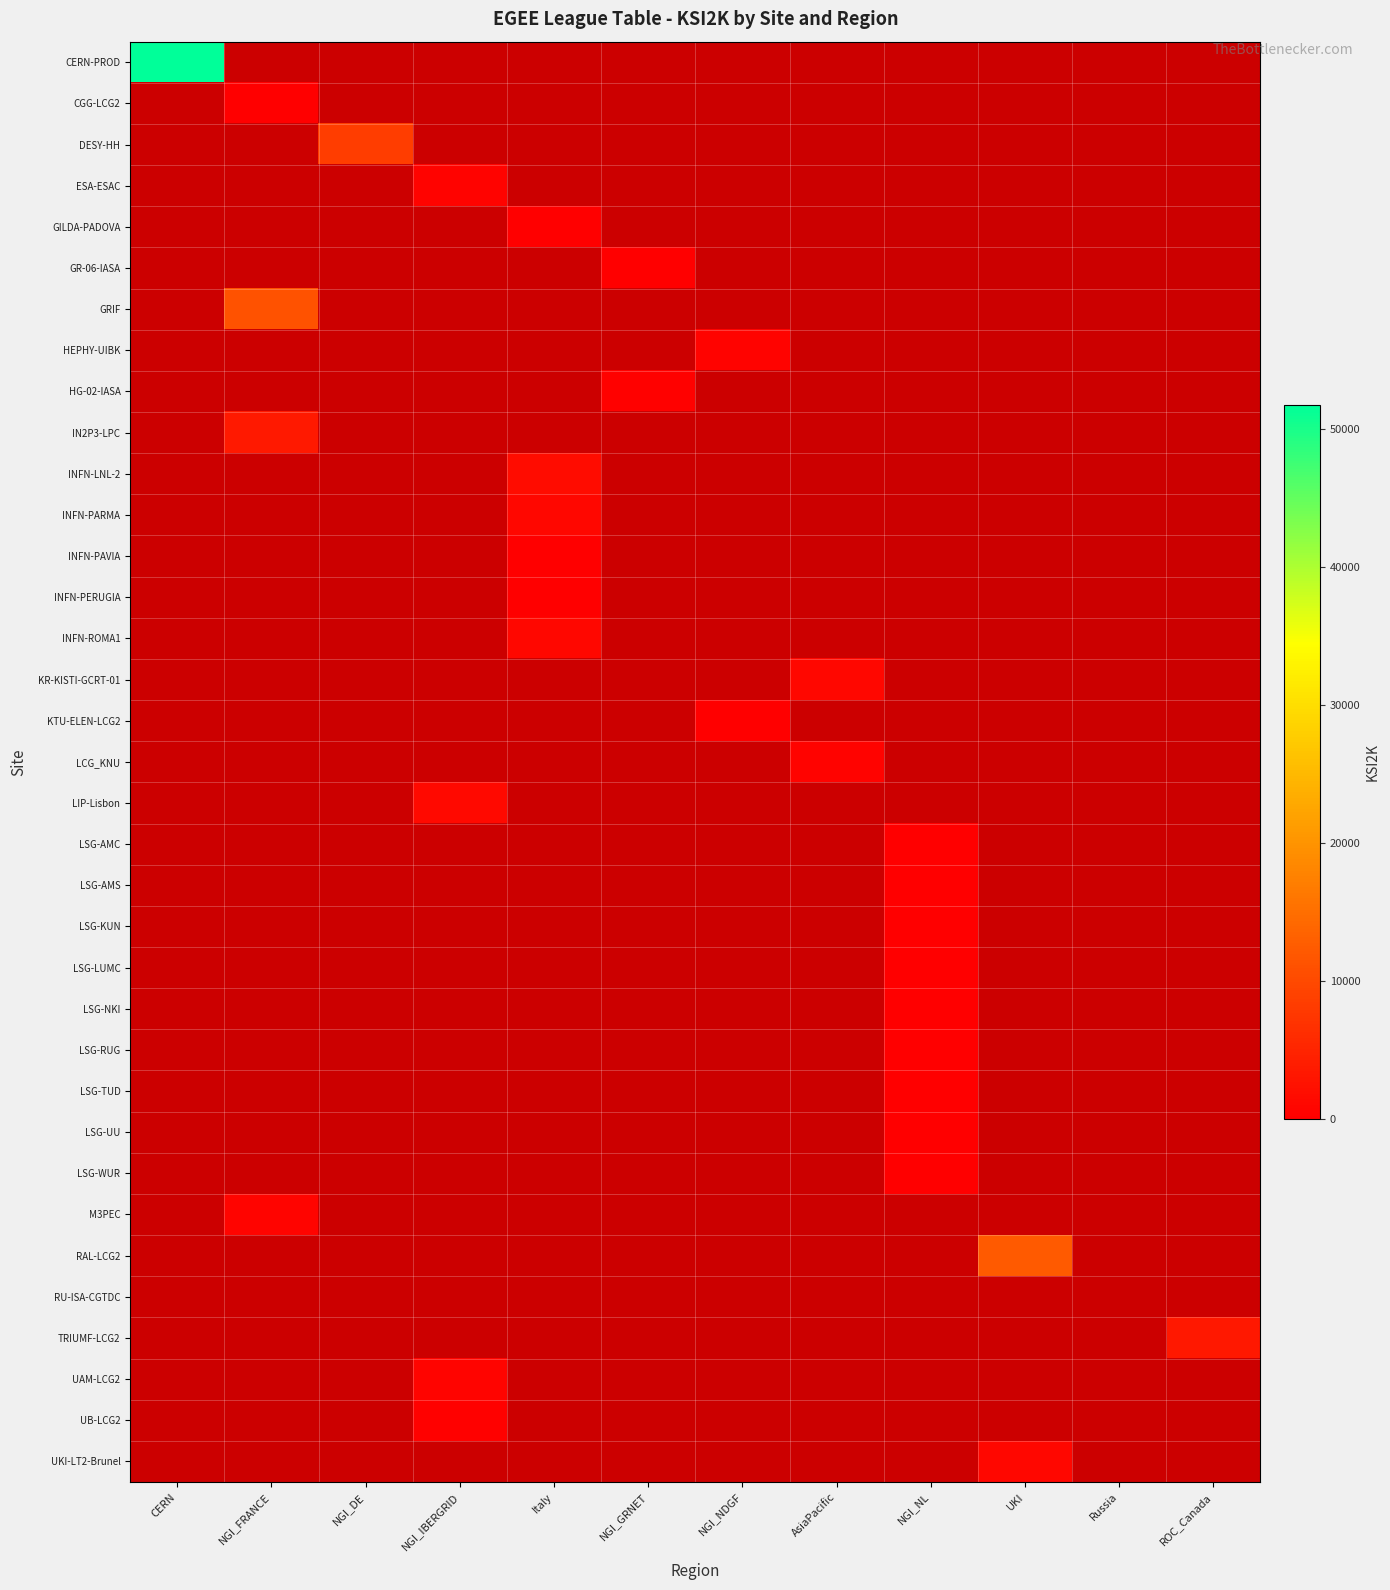

Which series has the widest spread of values?

CERN-PROD